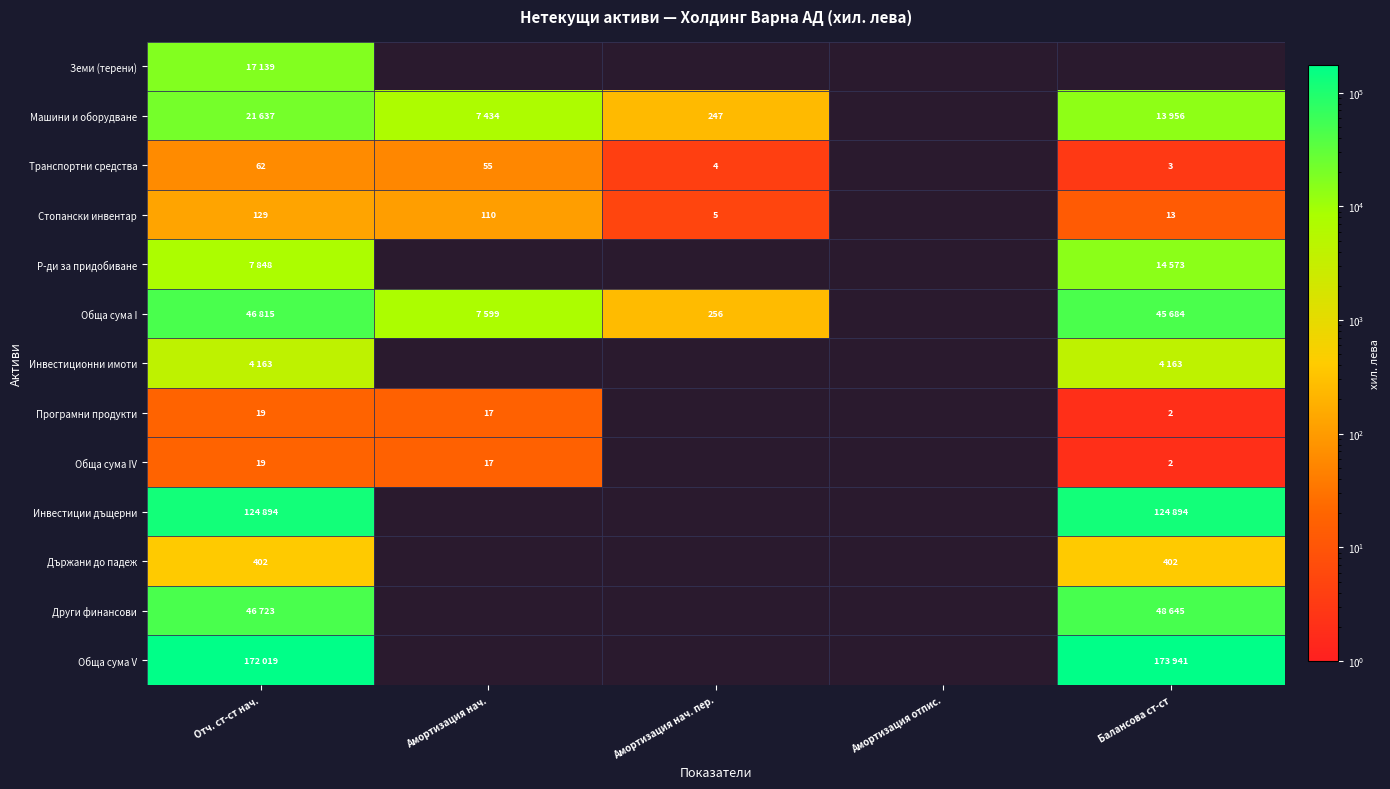

What is the difference between the highest and lowest values at Отч. ст-ст нач.?

172000.0